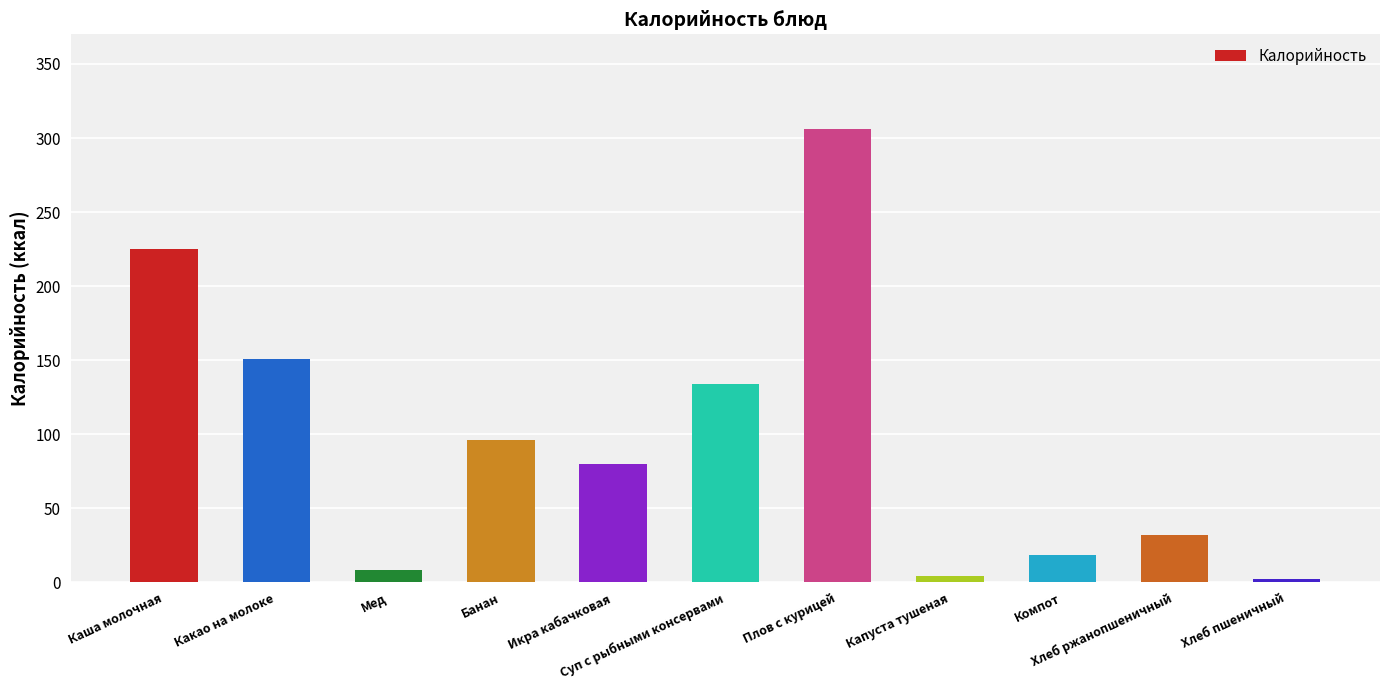

What is the greatest value displayed?

306.0